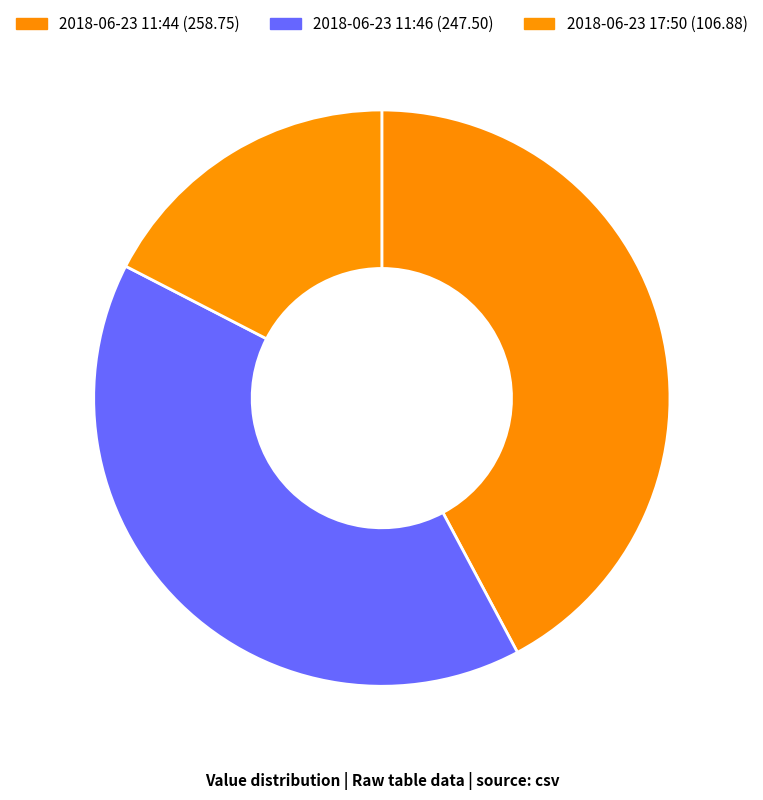

Which category has the smallest portion of the pie?

2018-06-23 17:50 (106.88)